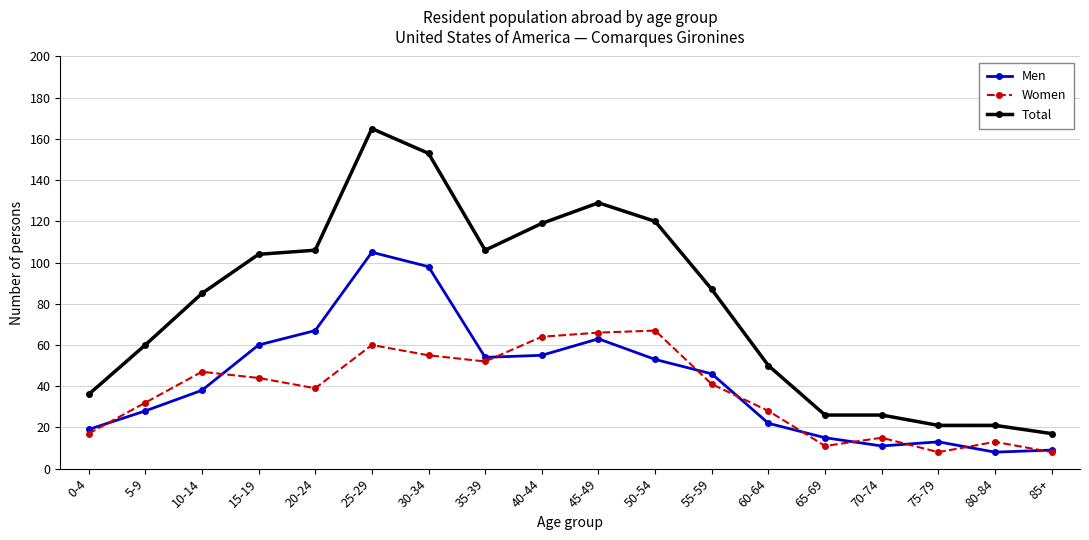

Count the number of categories in the chart.

18